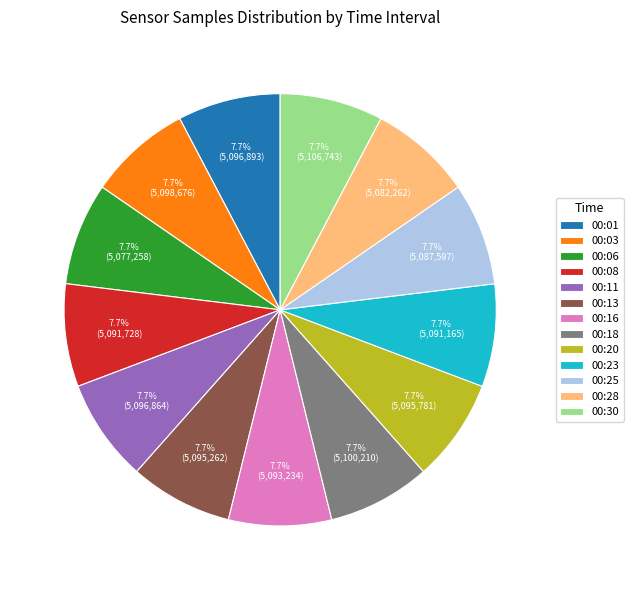

Is it true that 00:01 is 14% of the pie?

False